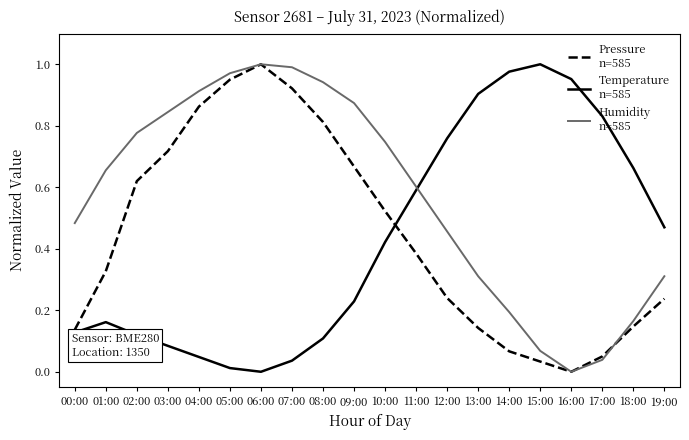

What is the total value across all series at 04:00?

1.8